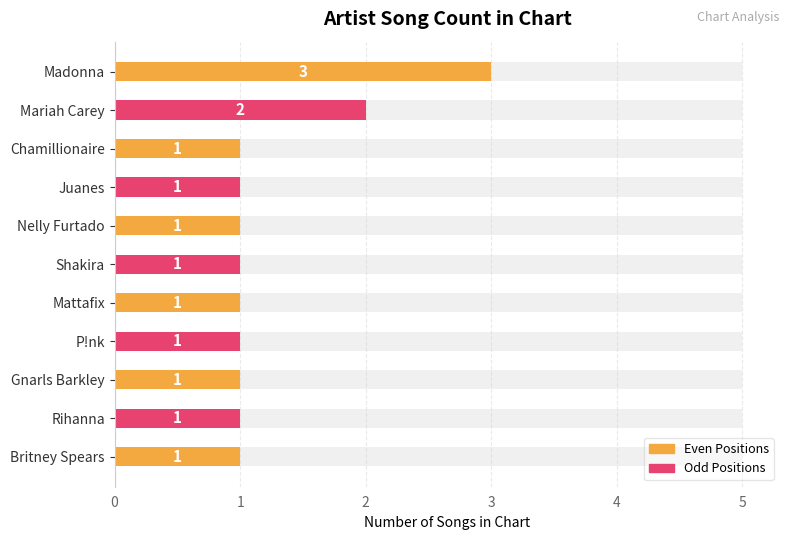

What is the smallest value displayed?

1